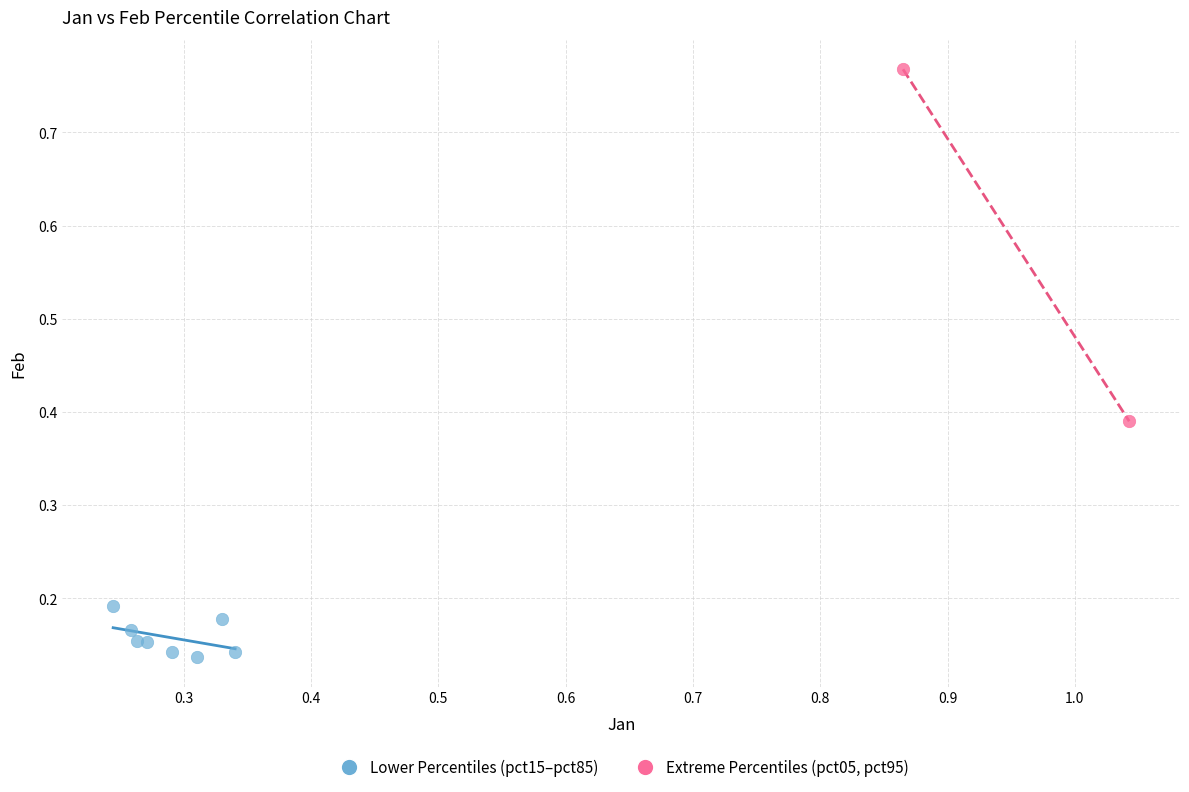

Which series contains the highest Y value?

Extreme Percentiles (pct05, pct95)